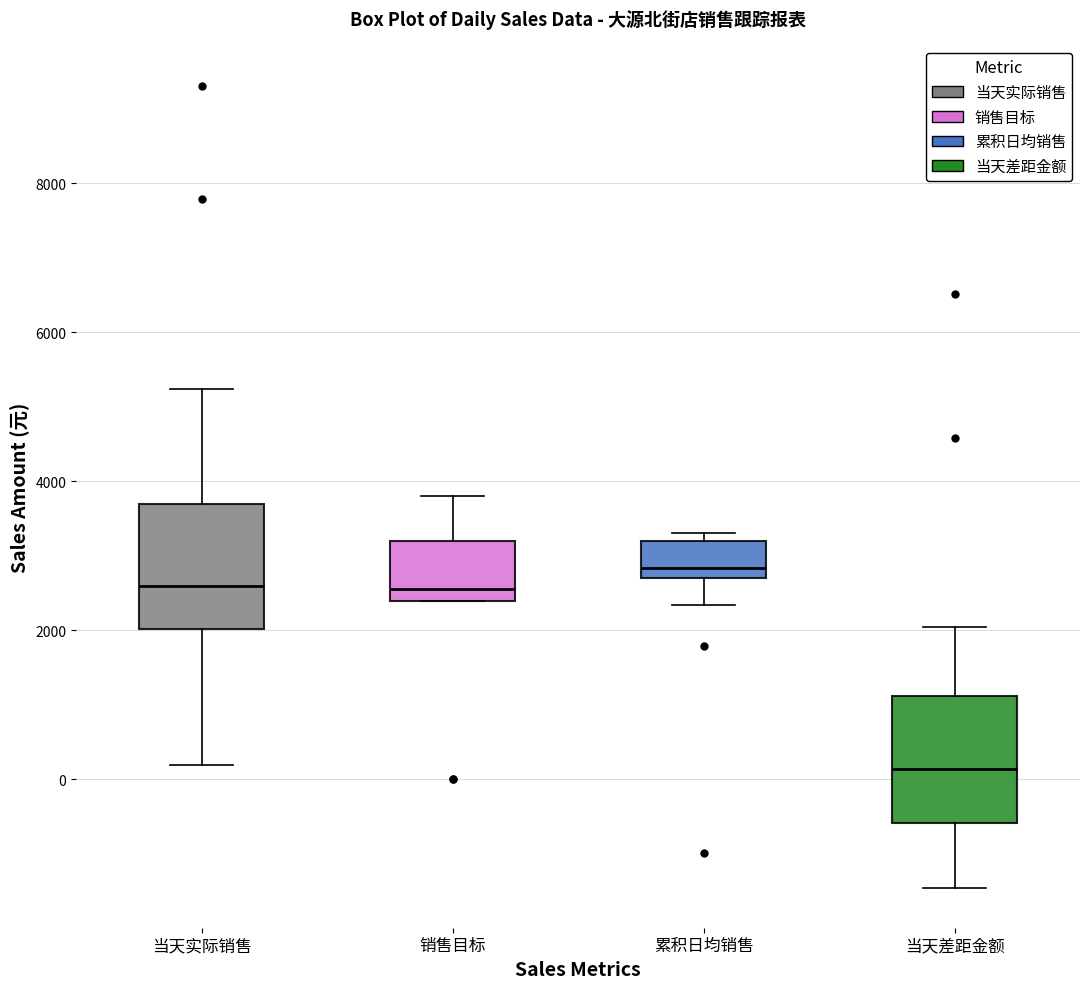

Which box's median line is the highest?

累积日均销售